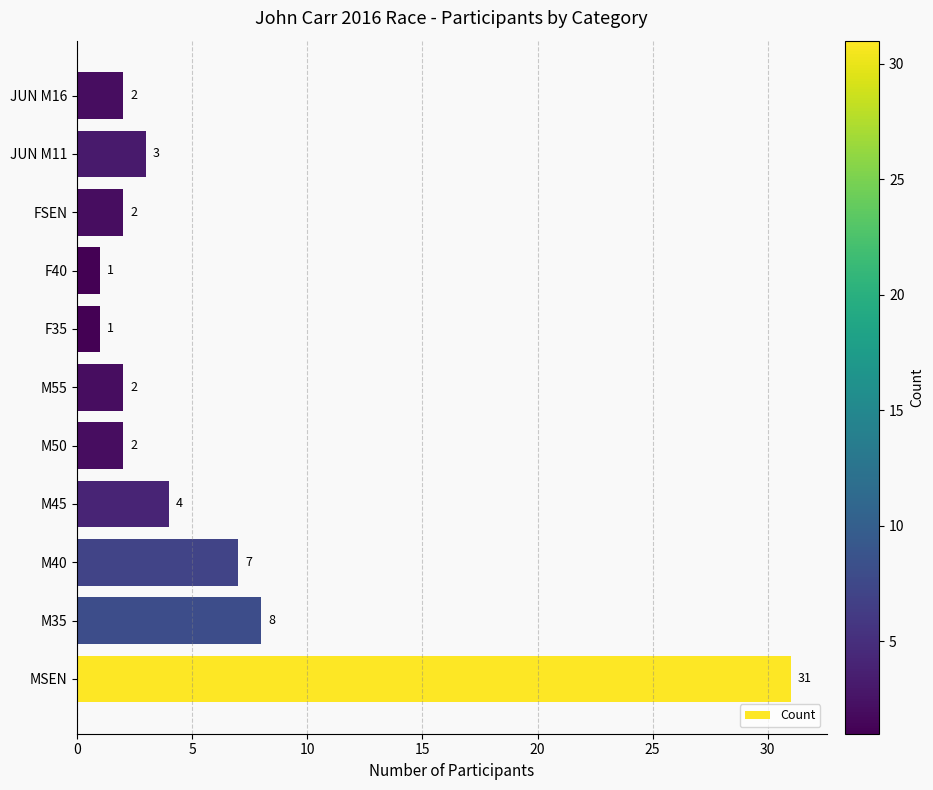

Between F40 and M40, which is larger?

M40